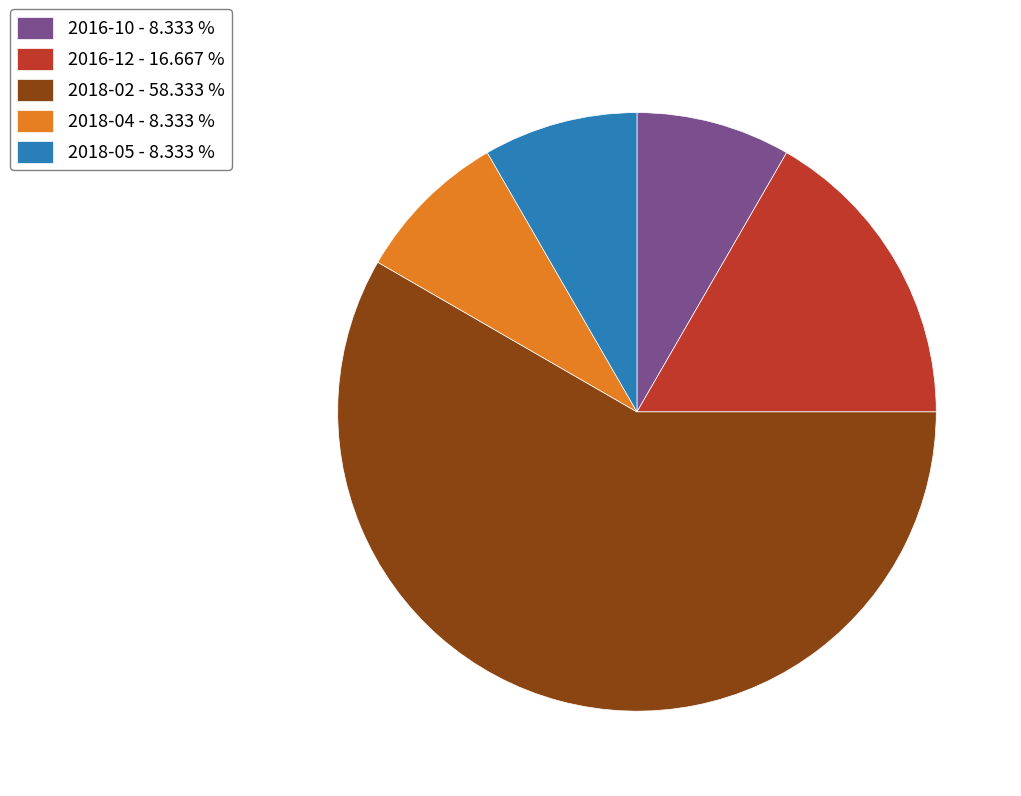

Which category accounts for the majority?

2018-02